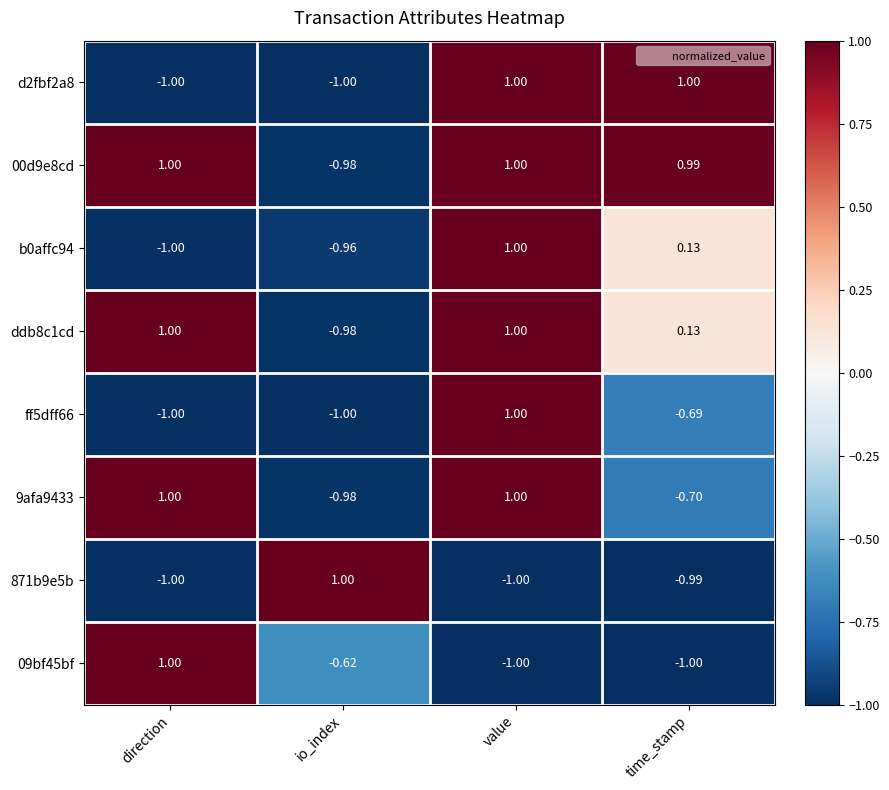

At which label is 09bf45bf closest to 0?

io_index